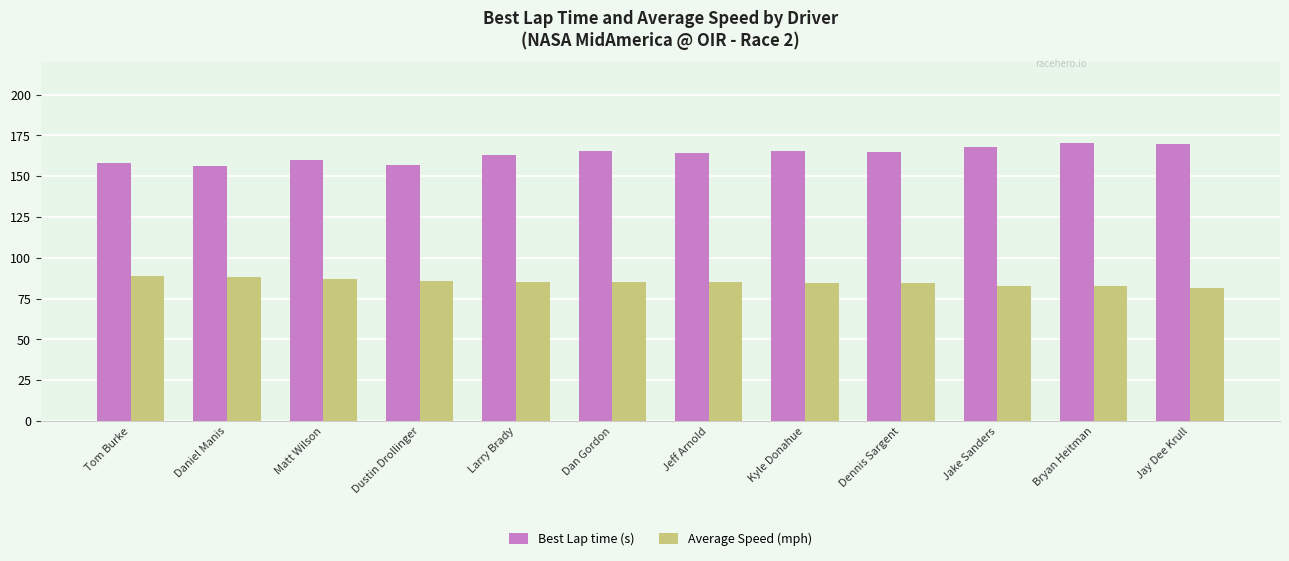

What is the spread (max minus min) of values at Daniel Manis?

68.2